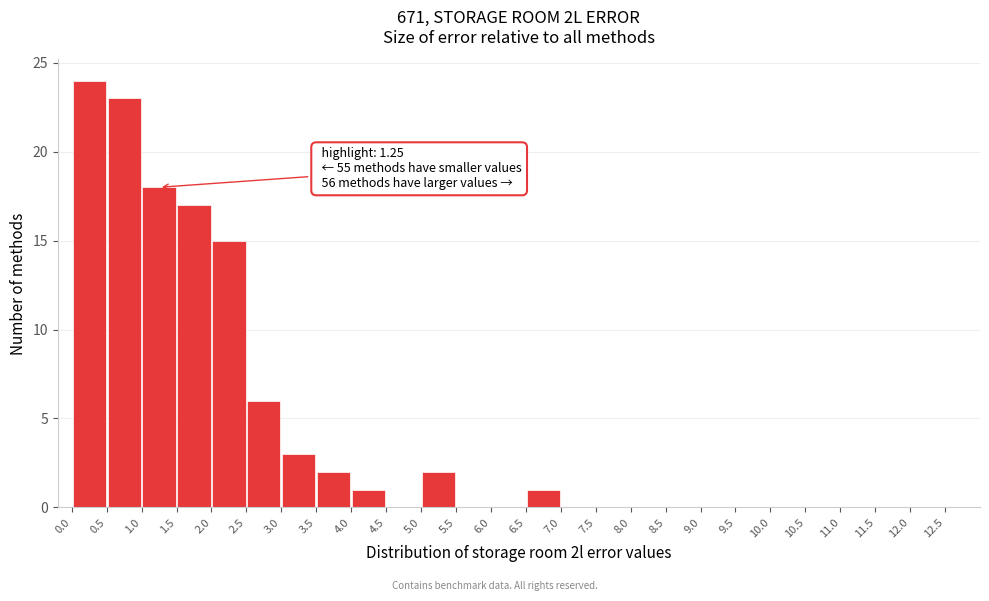

Which range on the x-axis has the tallest bar?

0.0 to 0.5